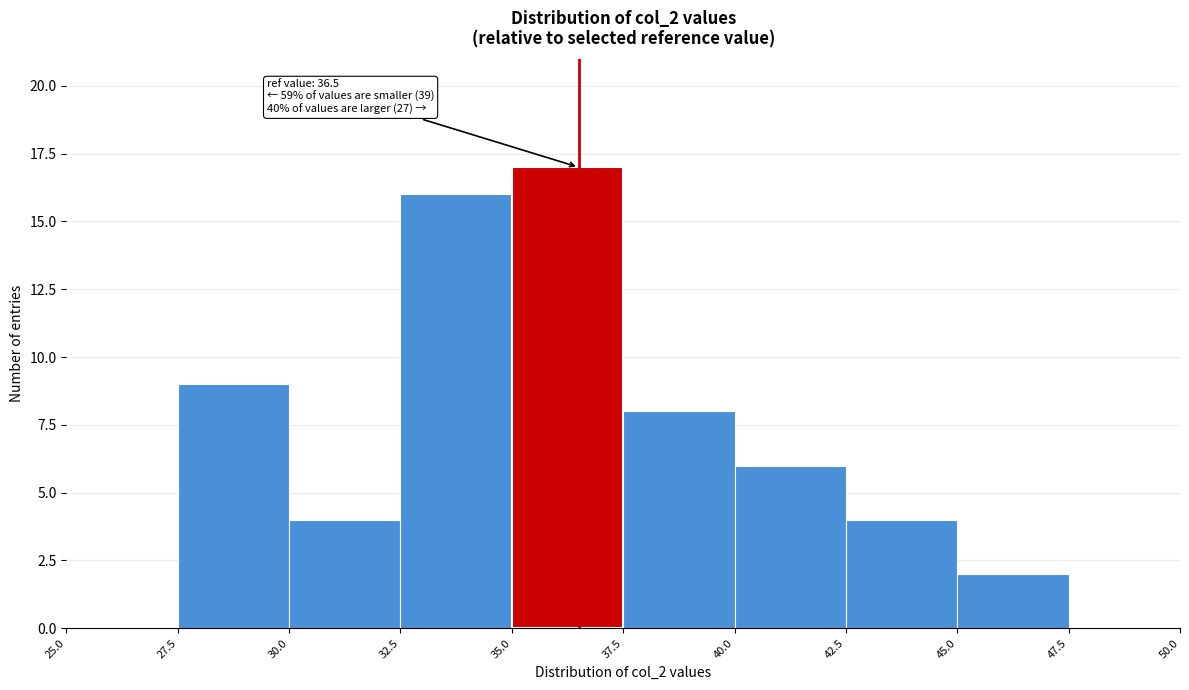

Over which range of the x-axis is the bar tallest?

35.0 to 37.5